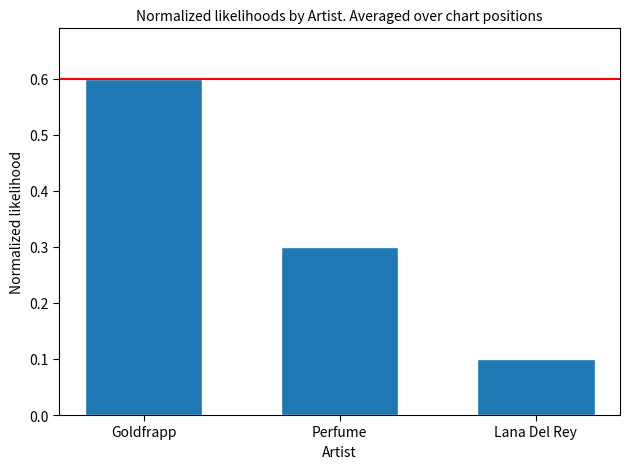

Is it true that the value at Lana Del Rey is 0.1?

True